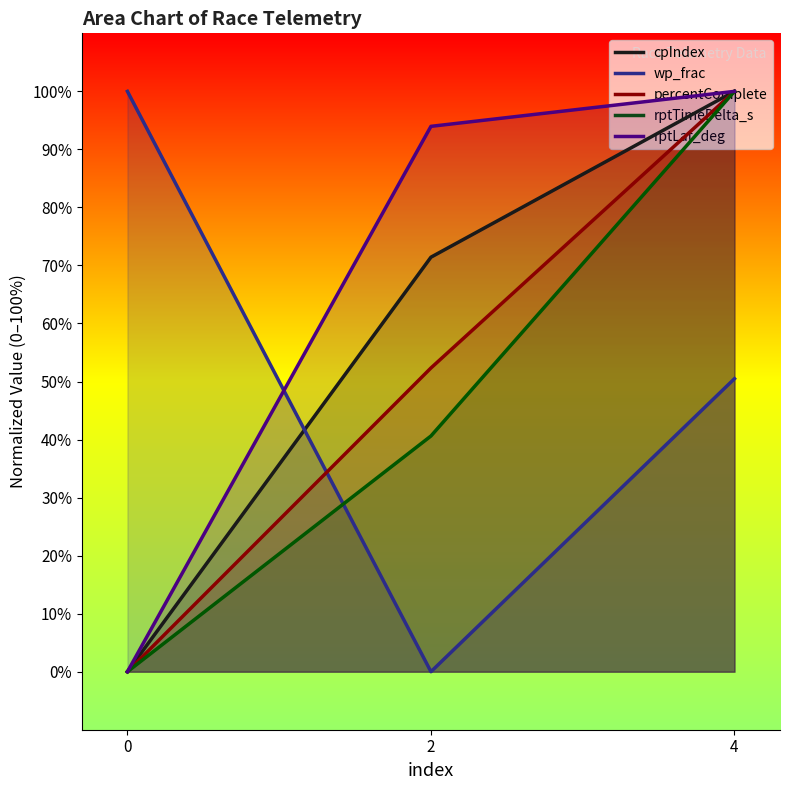

What is the difference between the highest and lowest values at 0?

100.0